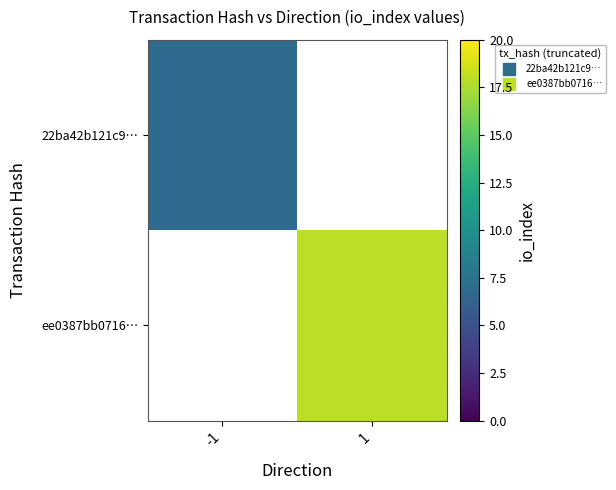

Which category has the highest value across all series?

1